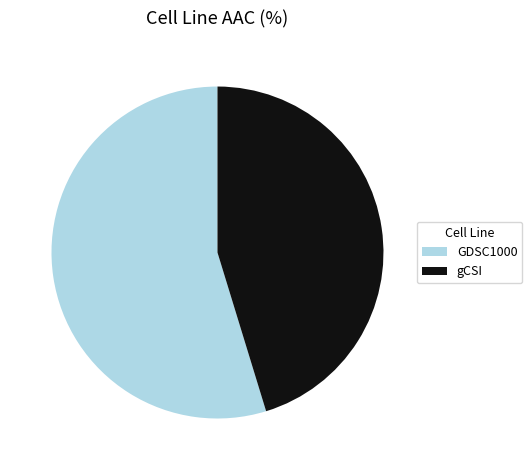

Is the sum of gCSI and GDSC1000 greater than half?

Yes